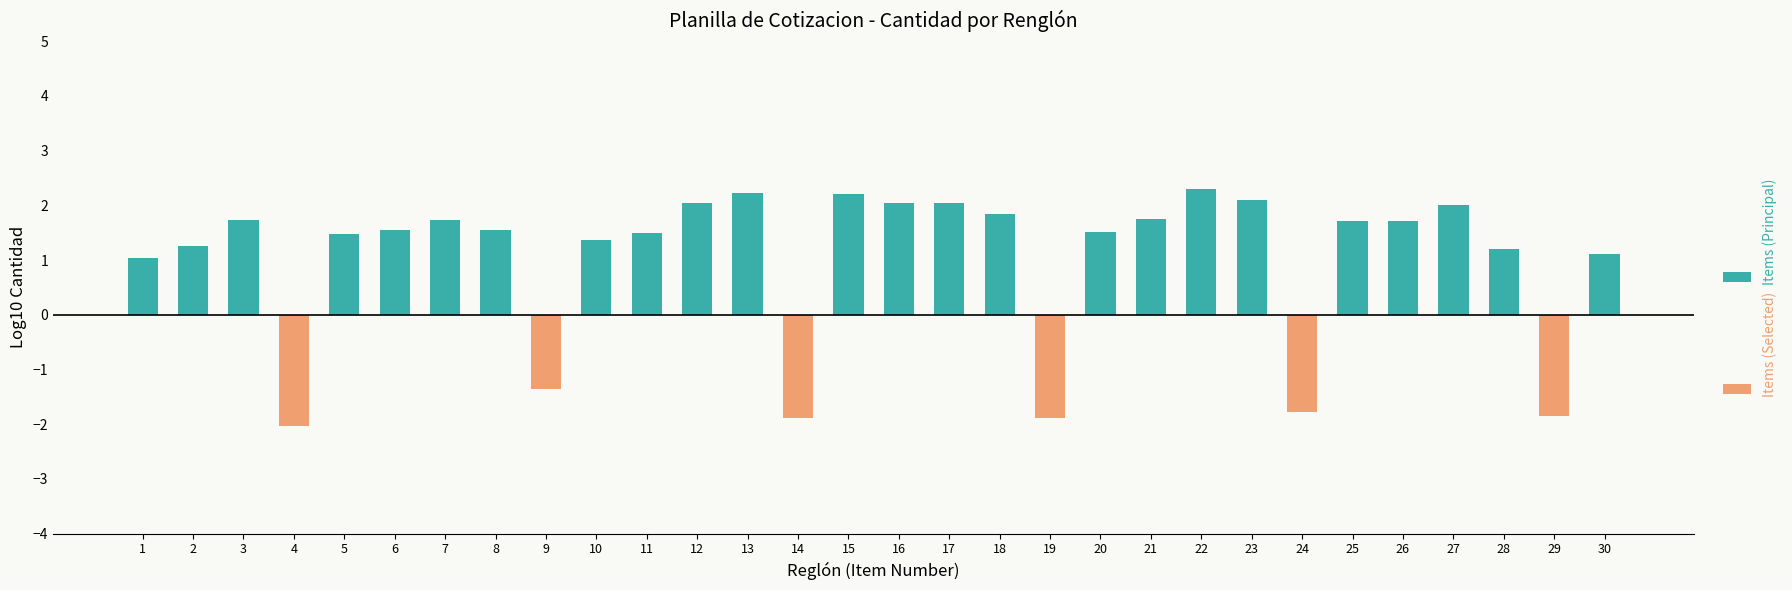

Are the bars horizontal?

No